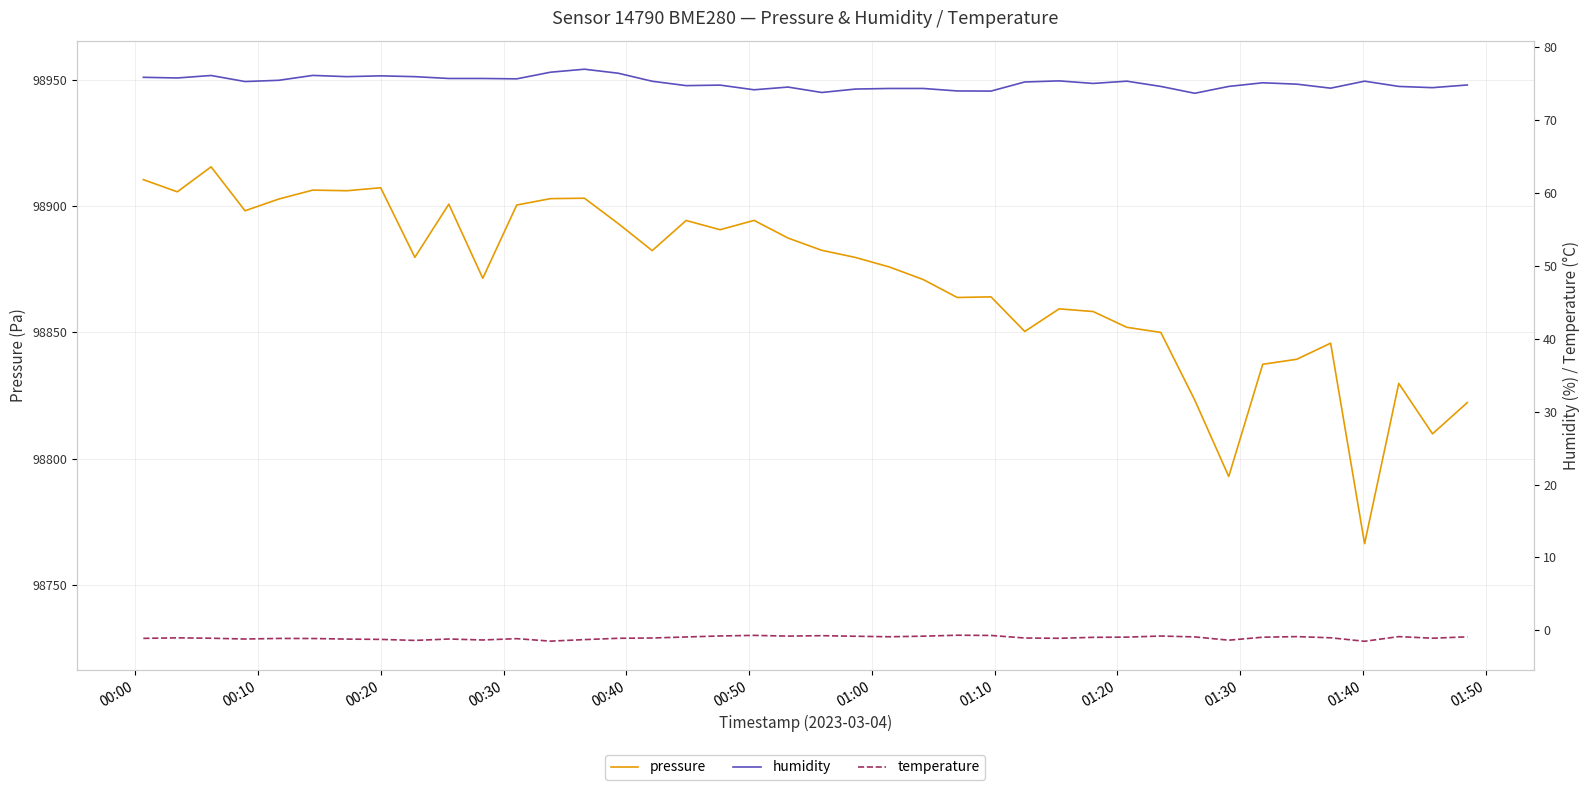

Which series has the largest total across all categories?

pressure